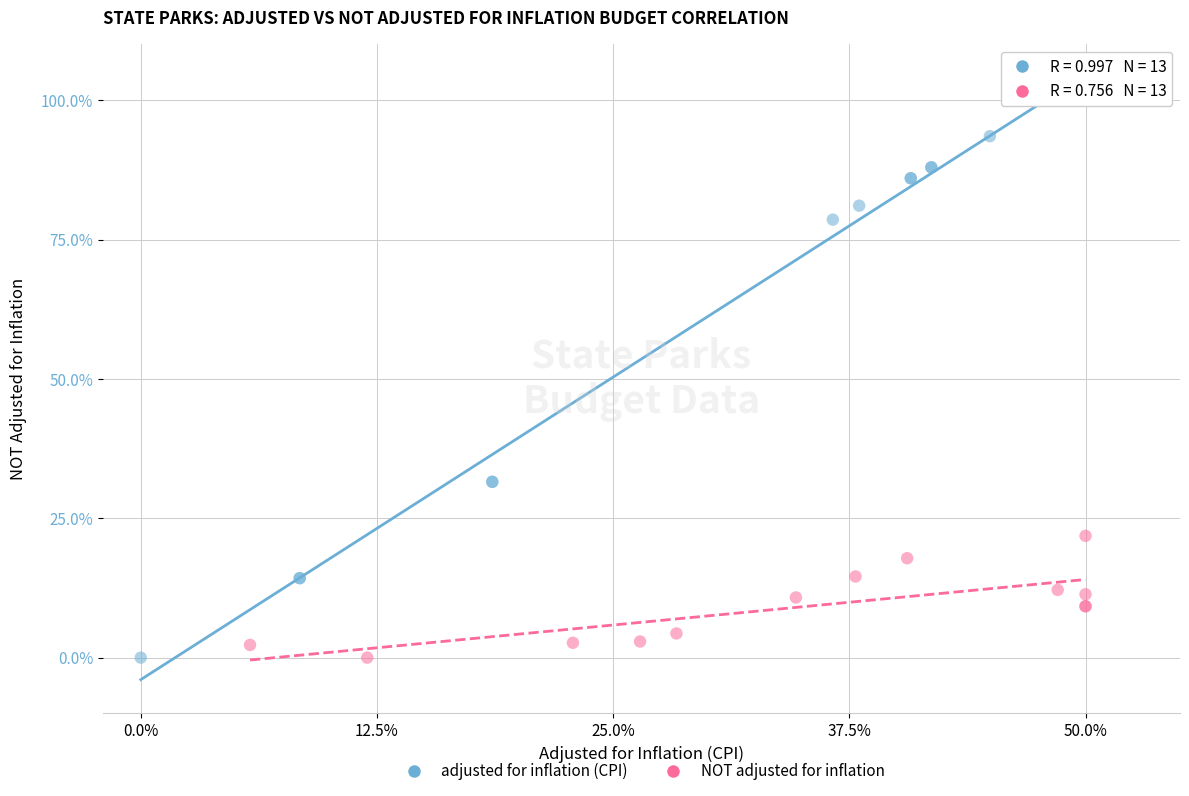

Which series has the largest Y range (max minus min)?

adjusted for inflation (CPI)